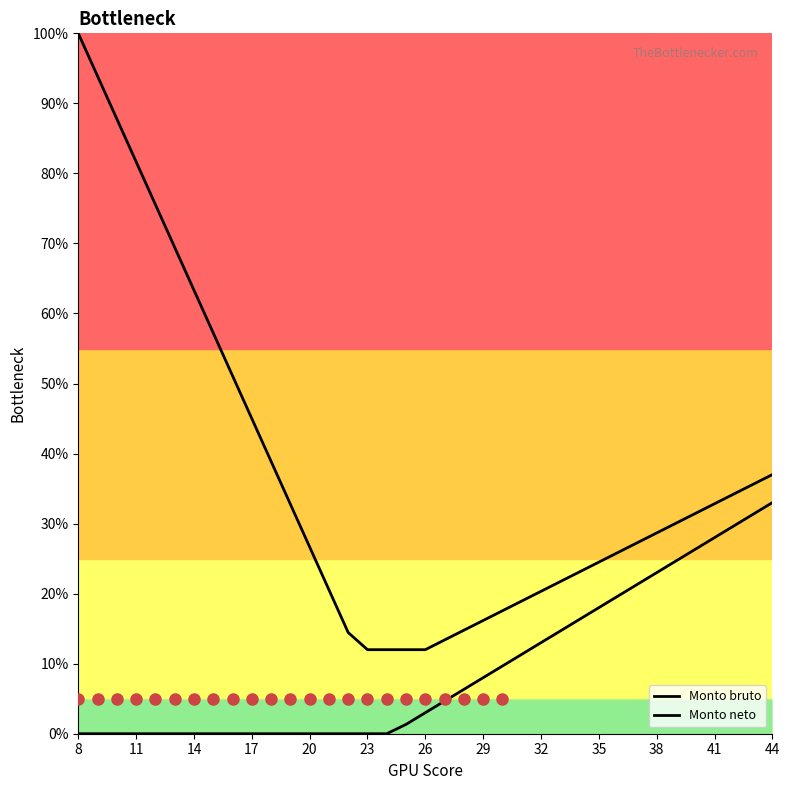

What is the sum of all Monto neto values?

343.3